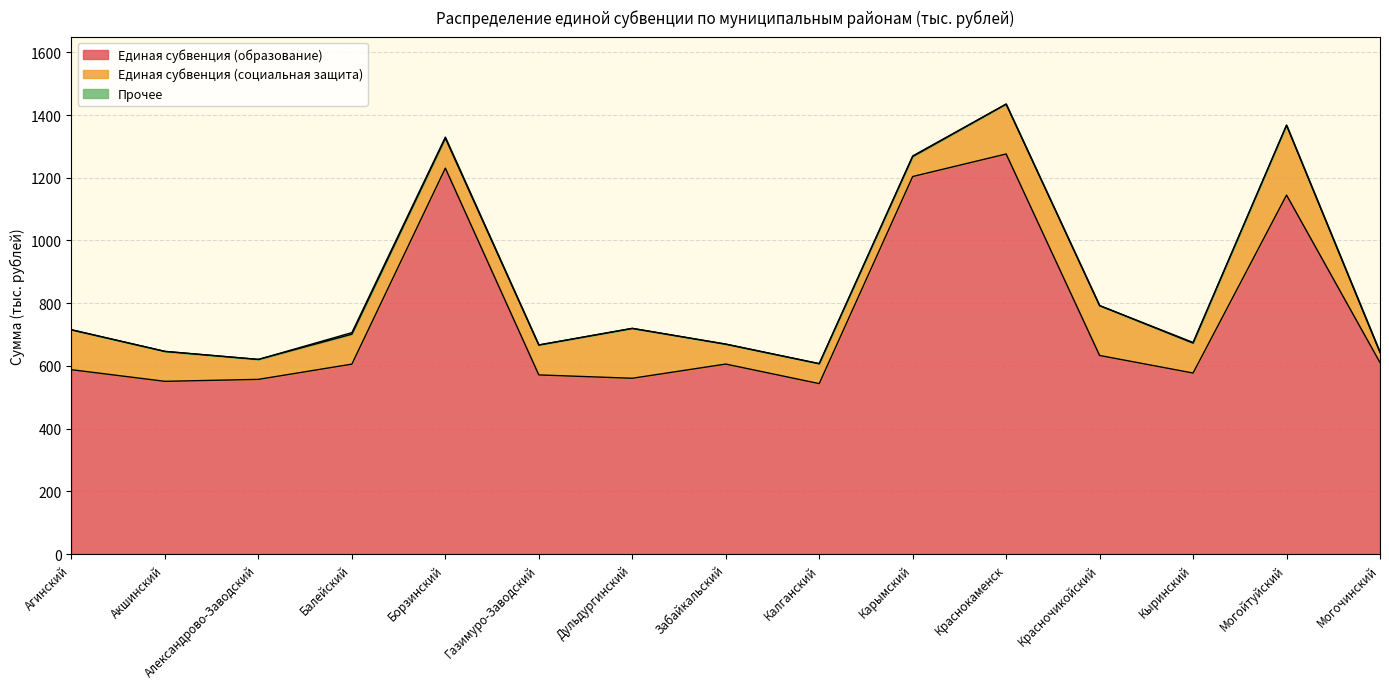

True or false: Единая субвенция (социальная защита) and Прочее cross at least once.

False